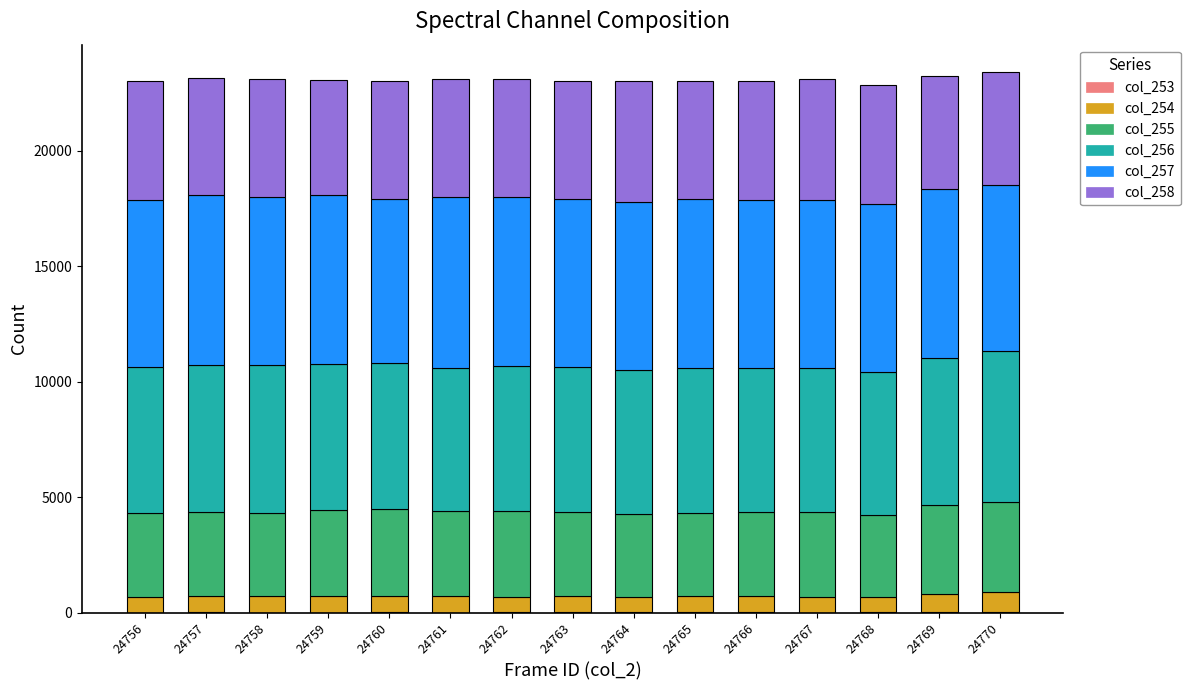

Does the chart contain stacked bars?

Yes